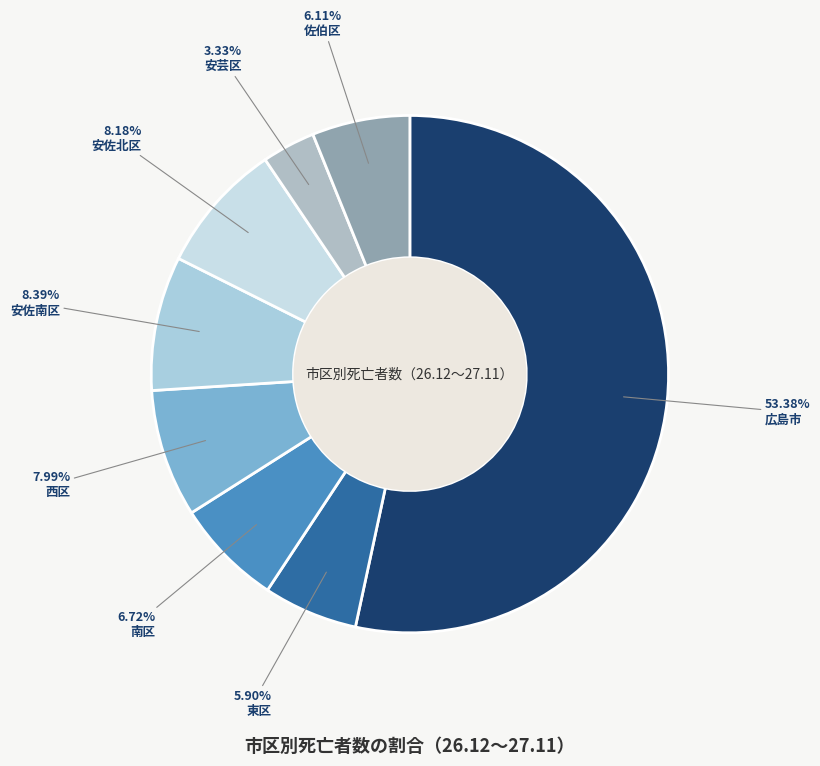

How many slices are in this pie chart?

8